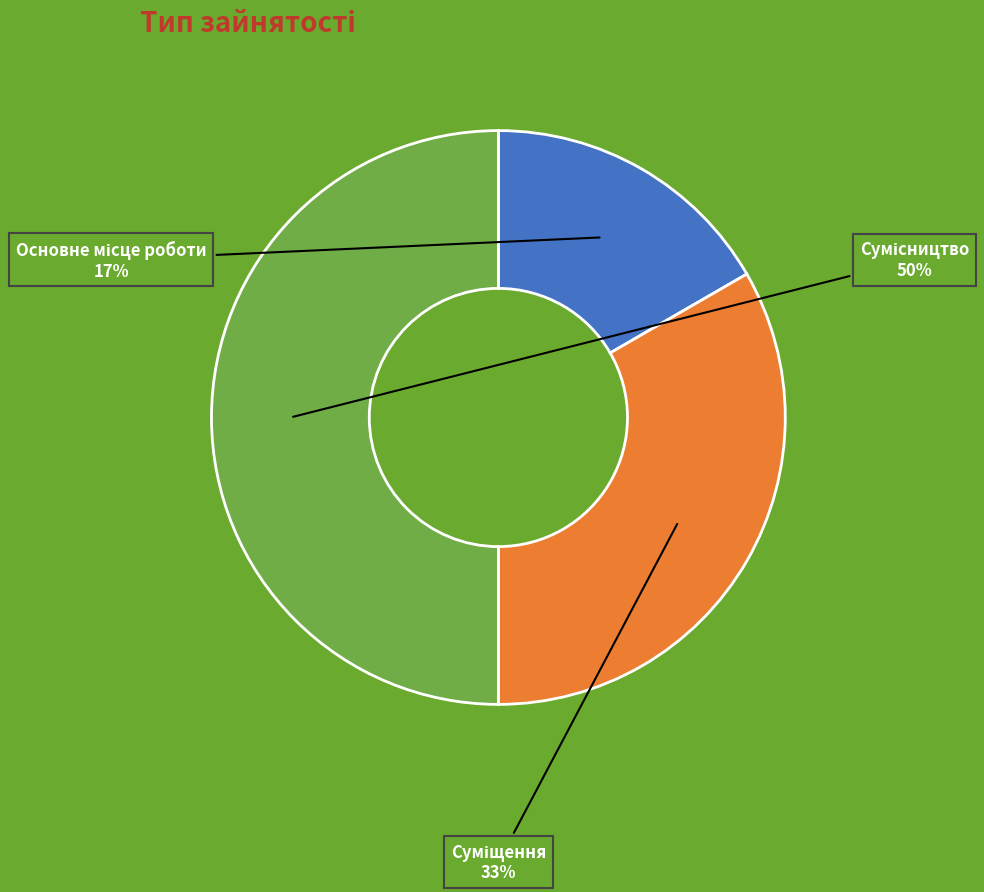

Count the number of slices in the pie.

3